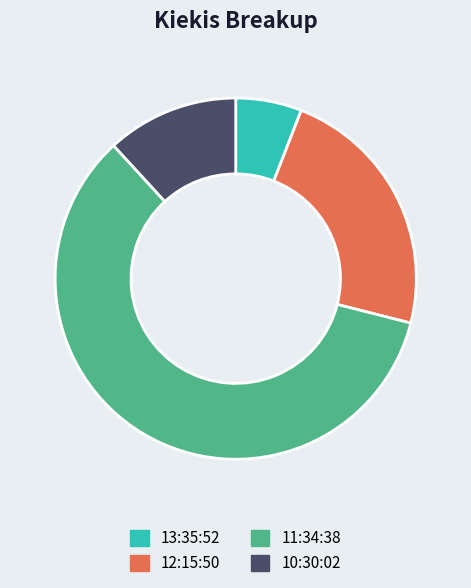

Which has a higher value, 13:35:52 or 11:34:38?

11:34:38